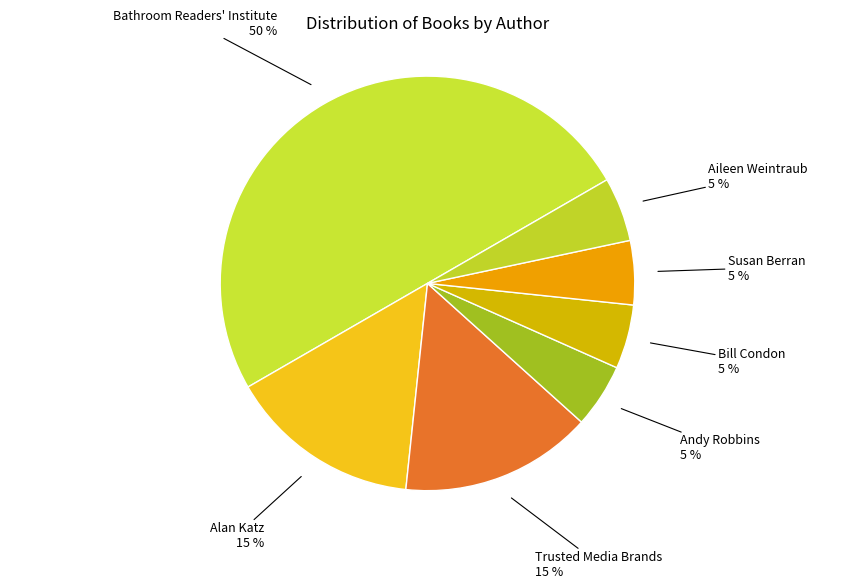

Is there any slice that represents more than half of the pie?

No